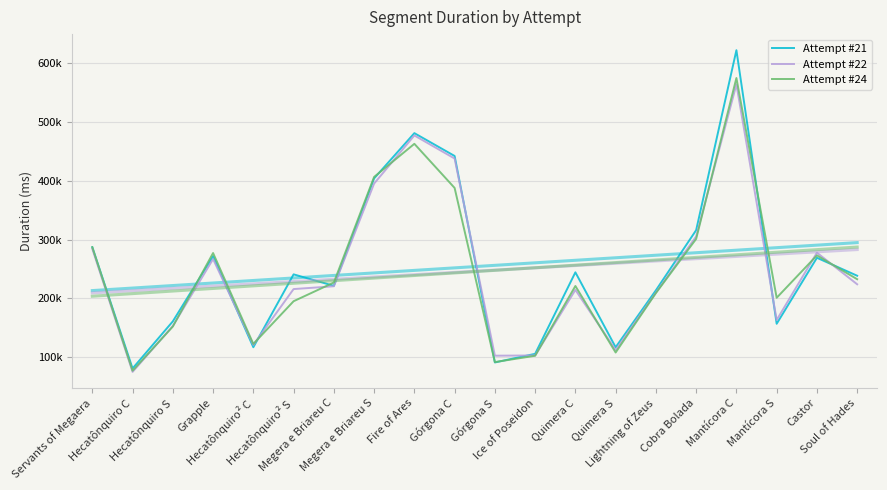

Where is Attempt #22 nearest to the value 319611?

Cobra Bolada